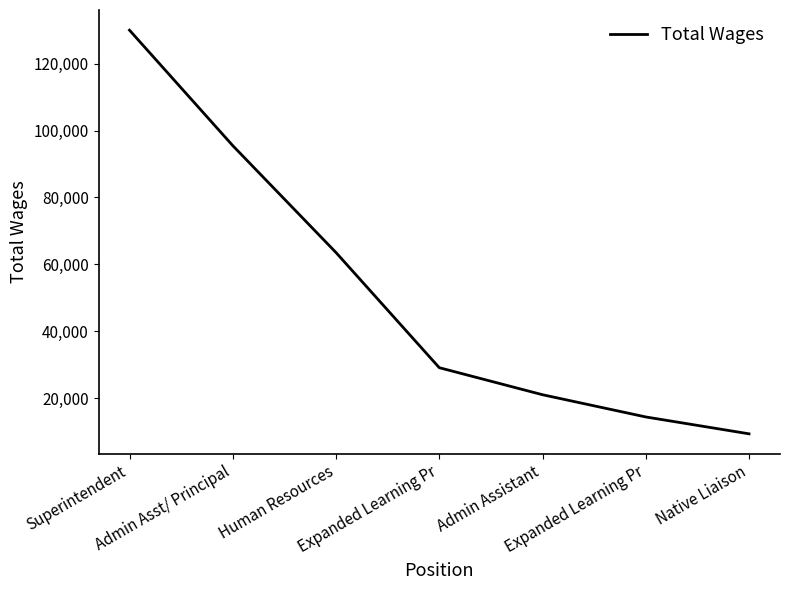

How many lines are shown in the chart?

1